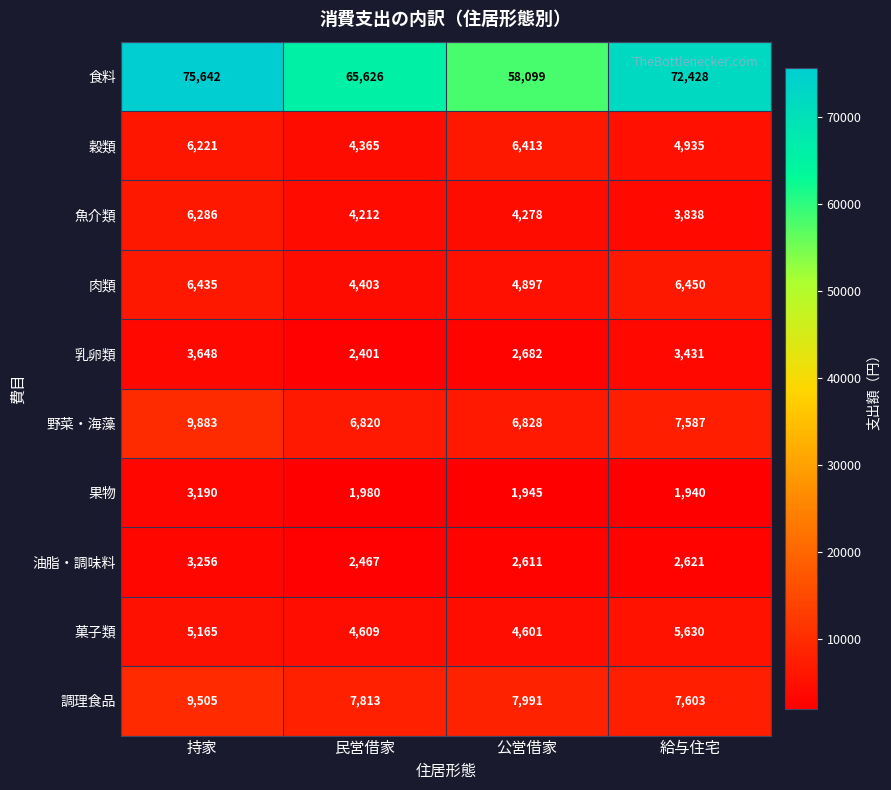

At how many categories does at least one series exceed 40990?

4